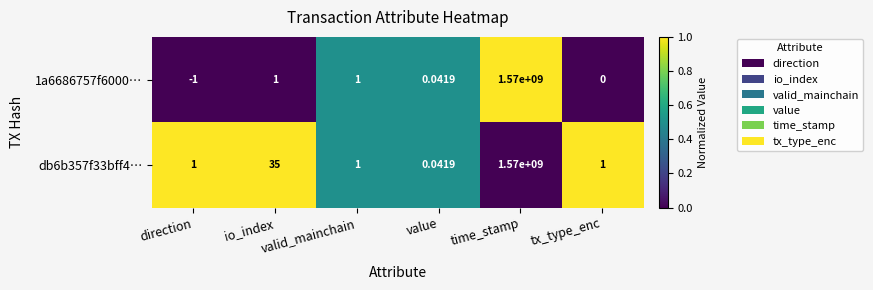

At which label is db6b357f33bff4⋯ closest to 785000000?

io_index